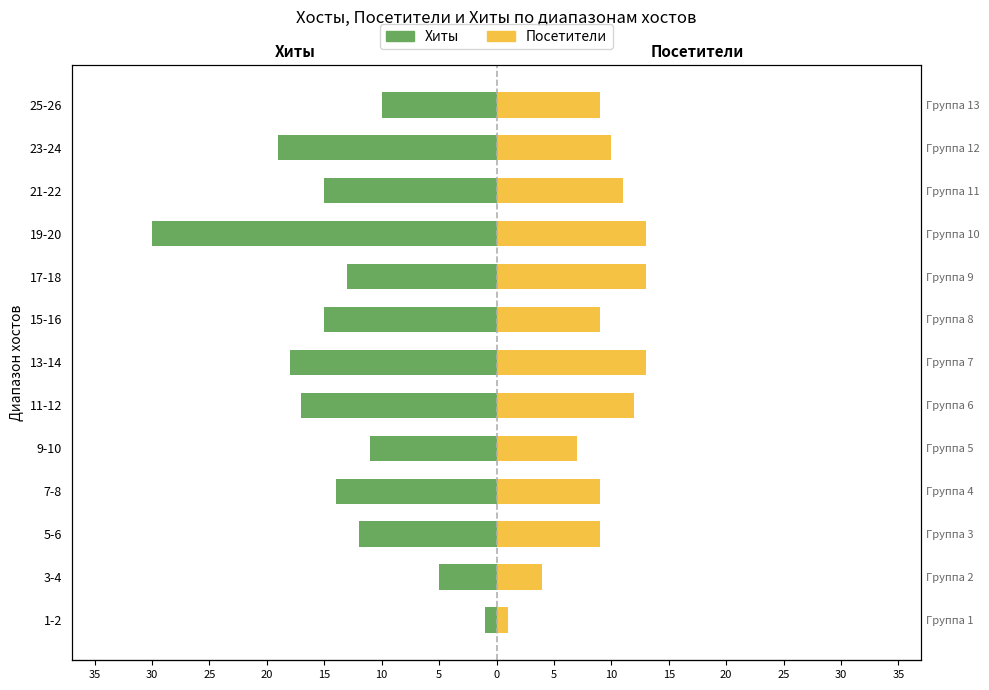

The value of Хиты at 9-10 is -6. True or false?

False